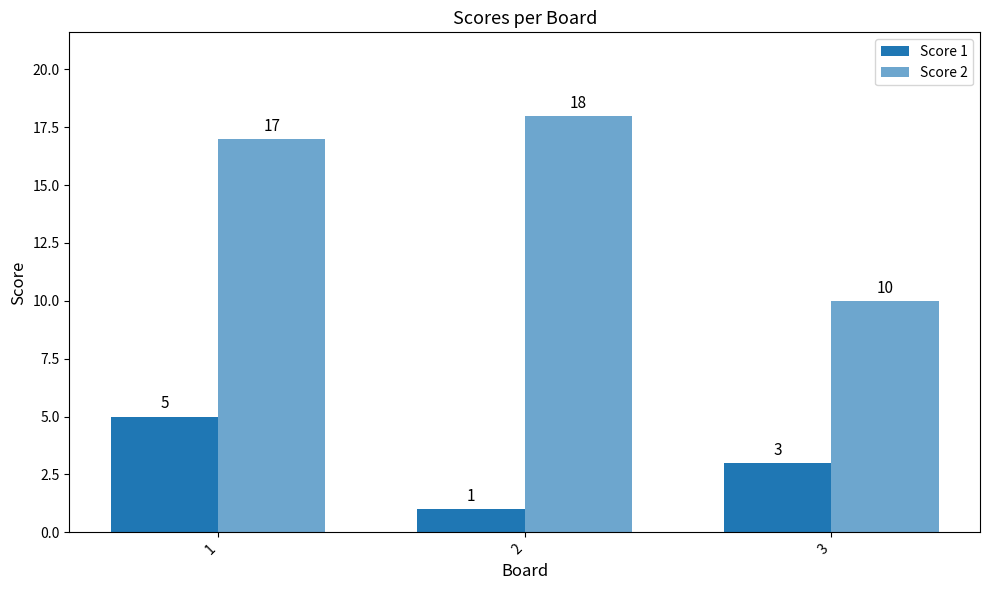

What is the difference between the second highest and minimum values in the Score 2 series?

7